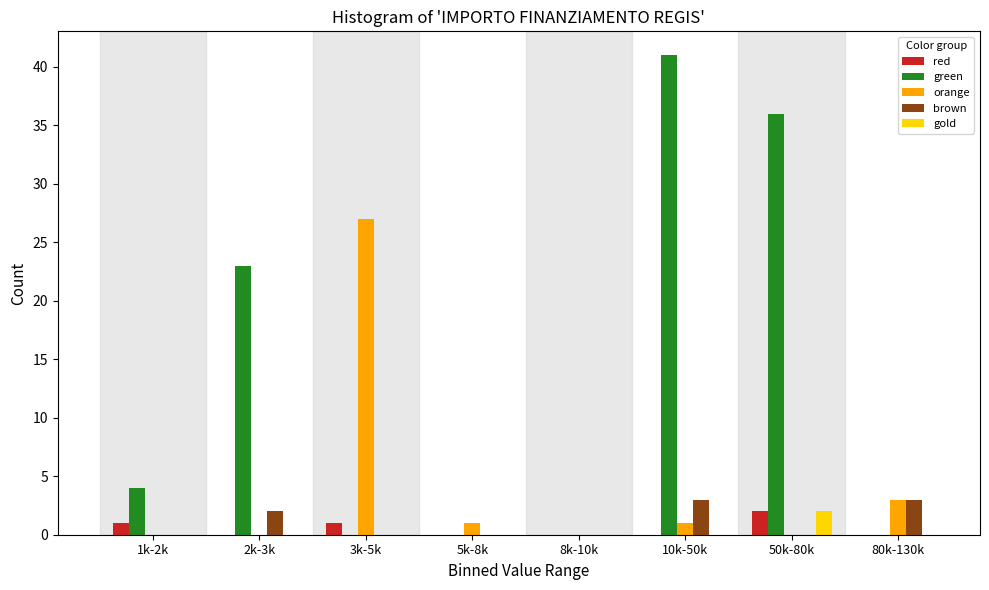

What is the total value across all series at 10k-50k?

45